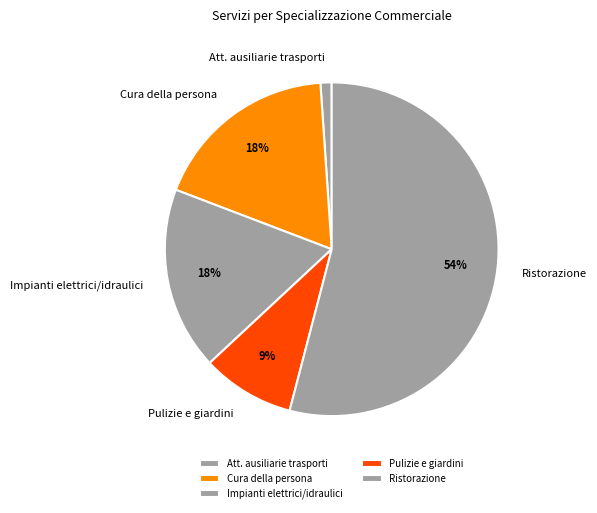

What is the majority slice?

Ristorazione